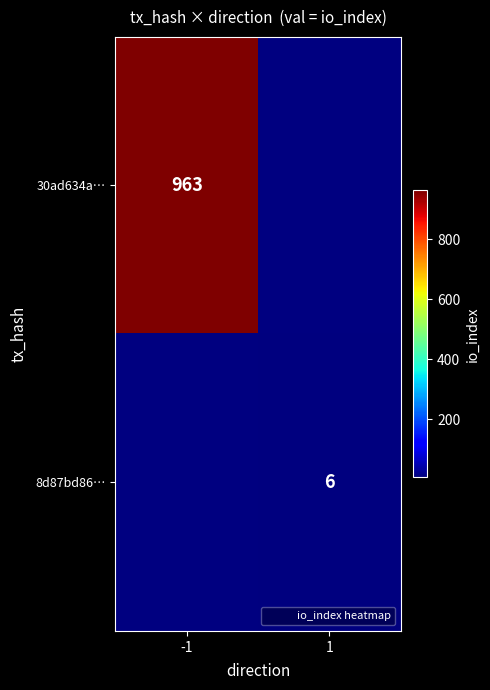

What is the minimum value shown in the chart?

6.0